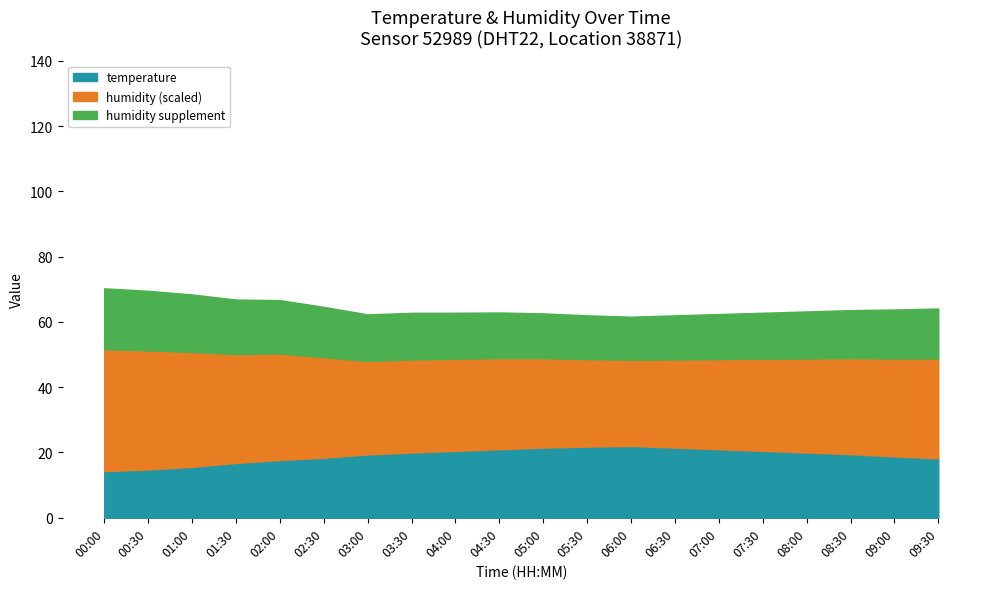

Reading right to left, extract all data points from this chart.

temperature: 18.2	18.8	19.5	20.0	20.5	21.0	21.5	22.0	21.8	21.5	21.0	20.5	20.0	19.4	18.4	17.7	16.8	15.6	14.8	14.3
humidity: 76.5	75.0	73.5	72.0	70.5	69.0	67.5	66.0	67.0	68.5	69.8	70.5	71.3	71.5	77.0	81.6	83.4	88.0	91.2	93.3